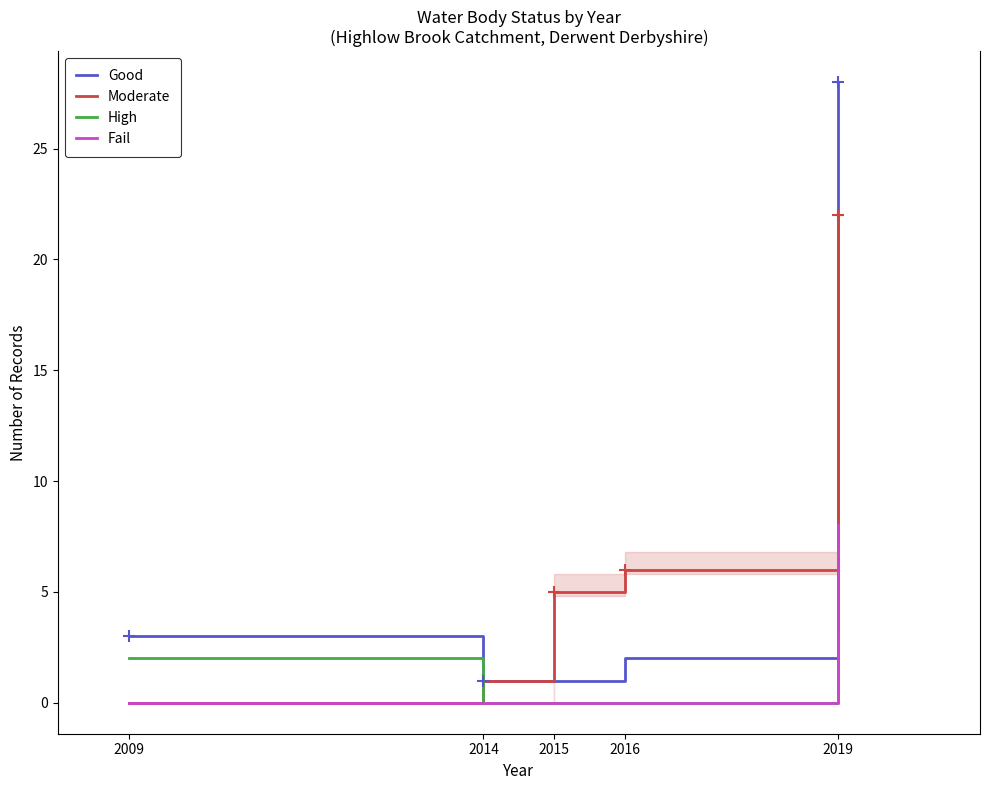

Does the chart have visible grid lines?

No